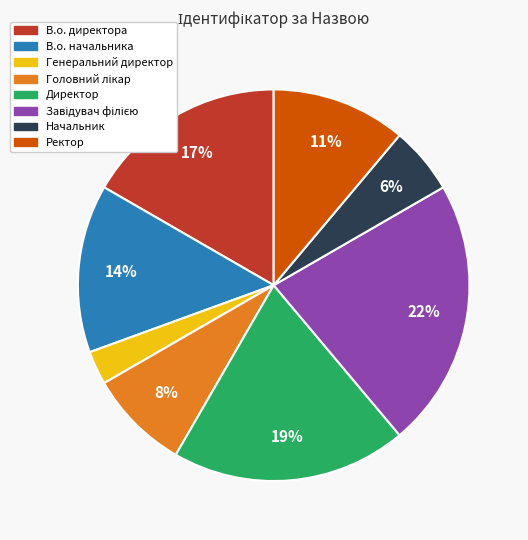

To the nearest percent, what is the average slice percentage?

12%